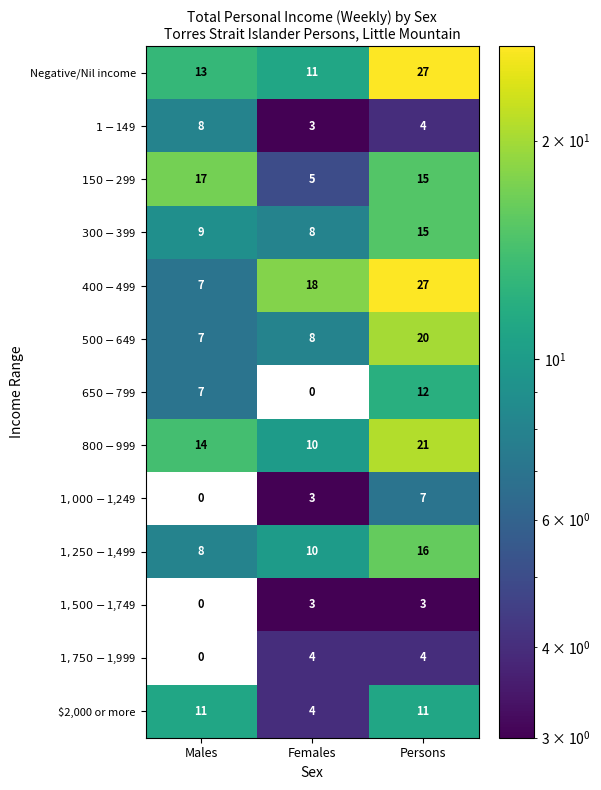

The value of Negative/Nil income at Females is 11. True or false?

True